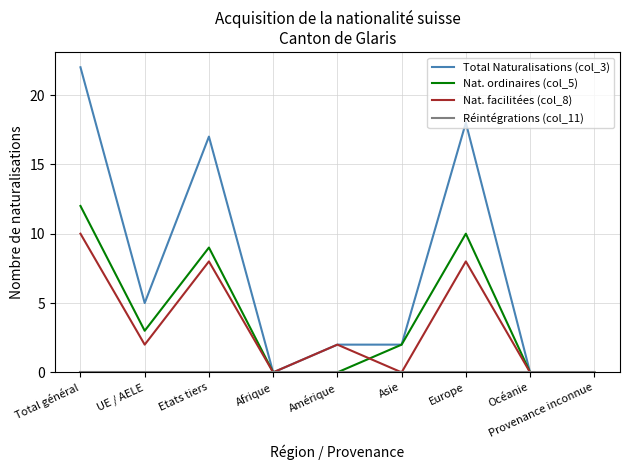

Does the chart have visible grid lines?

Yes